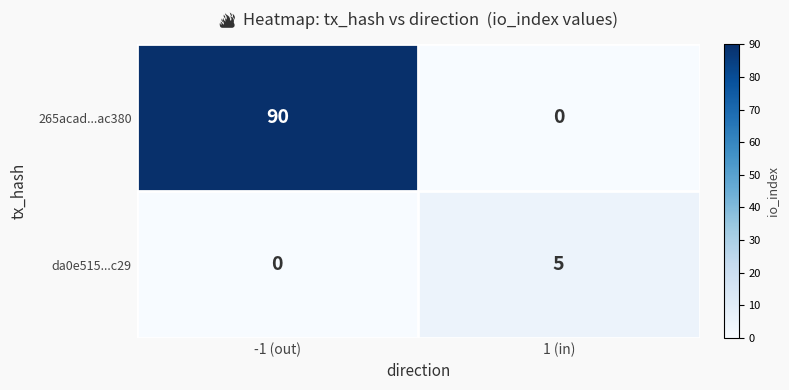

Read the da0e515...c29 value at 1 (in).

5